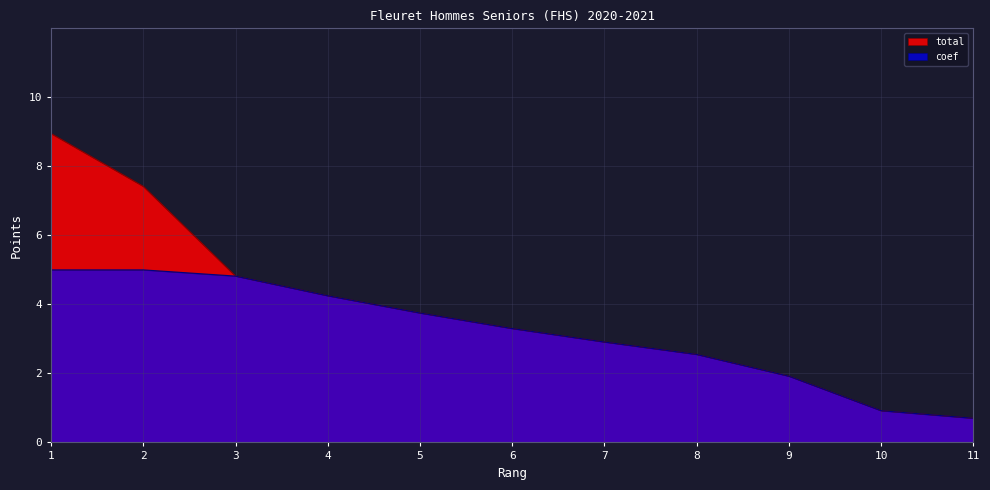

Is it true that the value at 11 is 0.4?

False